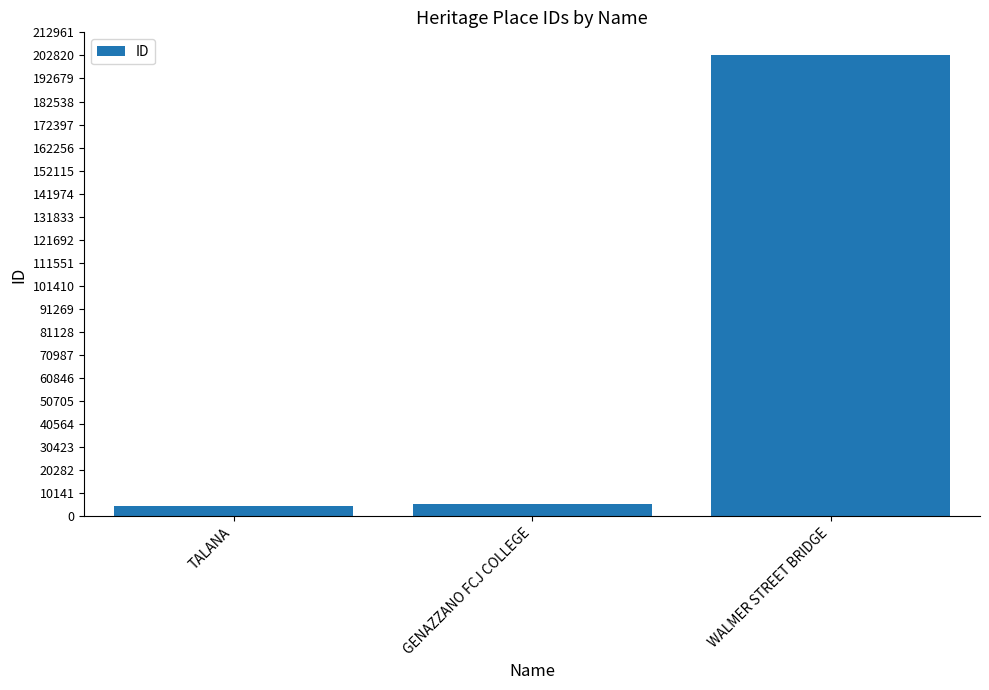

What is the maximum value shown in the chart?

202835